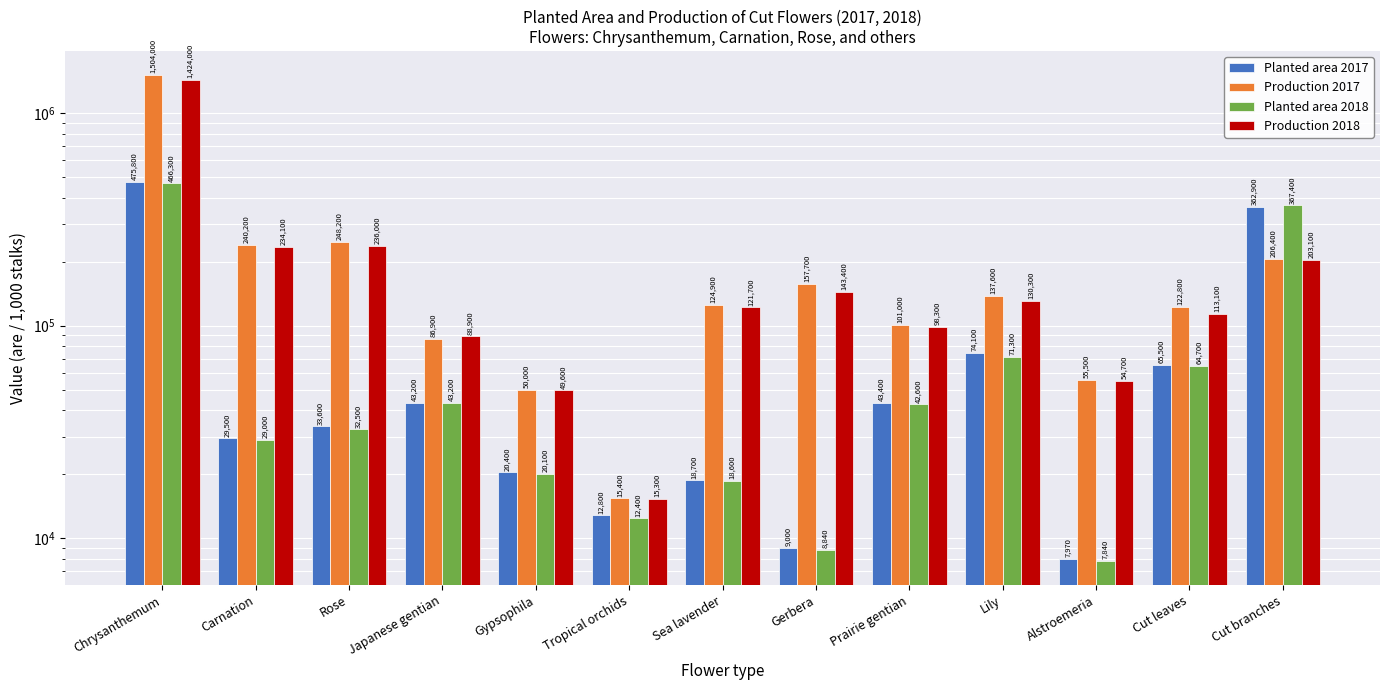

List the series in order of their peak value, lowest first.

Planted area 2018, Planted area 2017, Production 2018, Production 2017